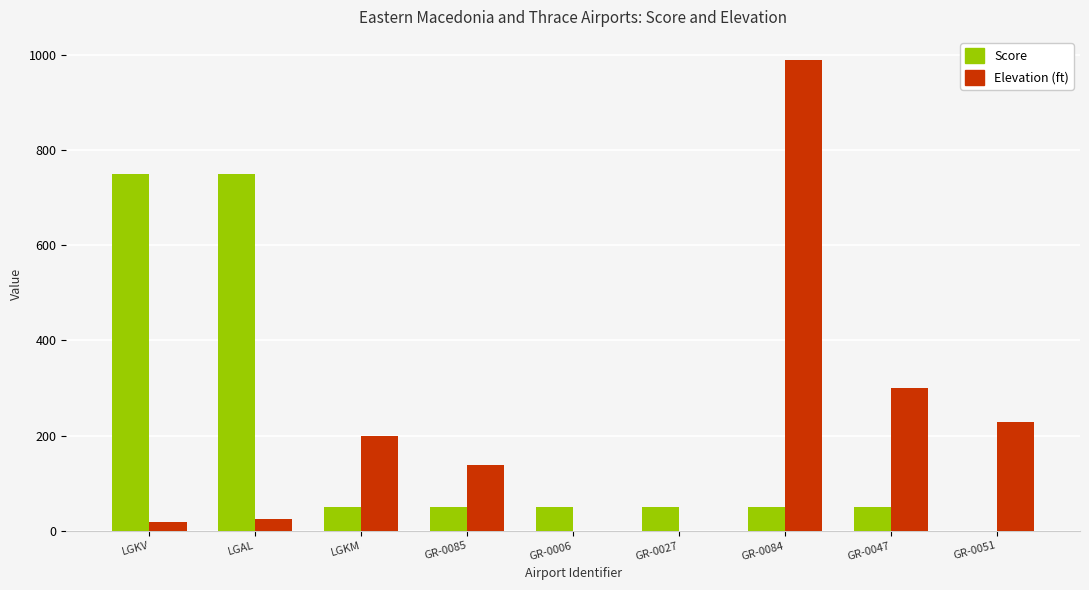

Where does the Elevation (ft) series first go above 138?

LGKM